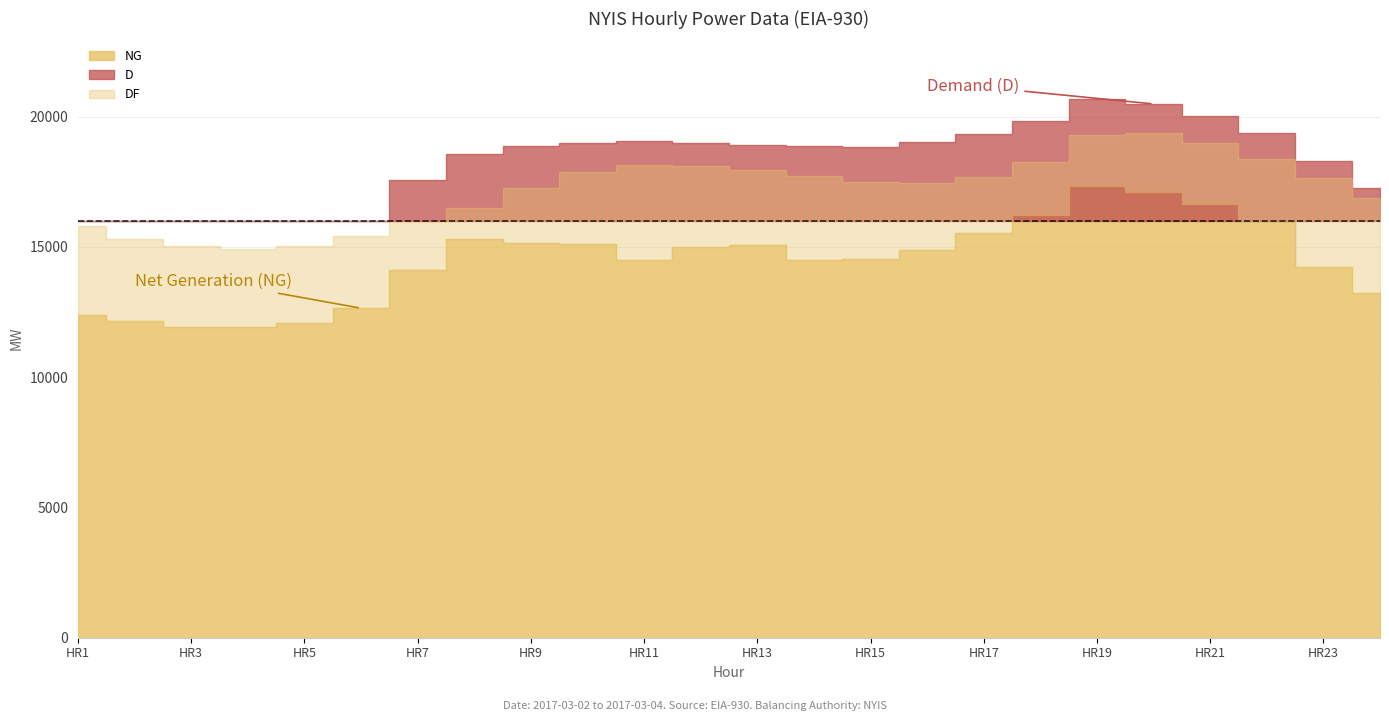

What is the value of the D point at the 9th from the left?

18887